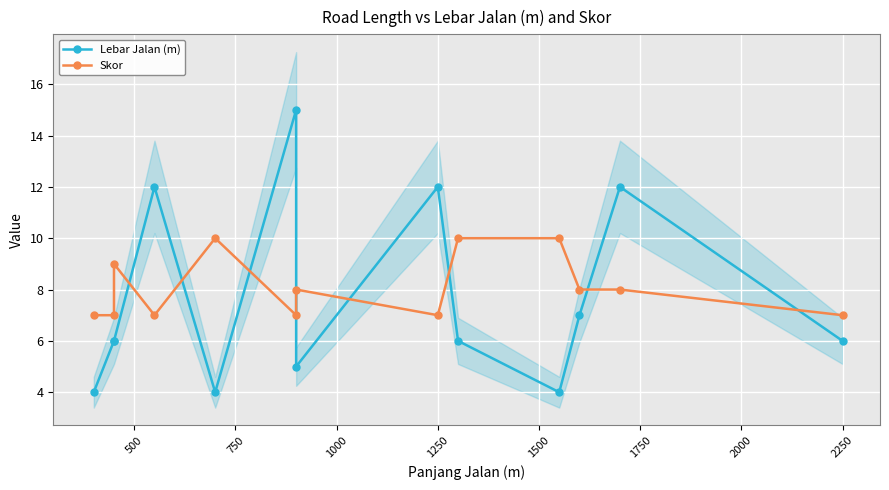

After their last crossing, which series has the higher values: Skor or Lebar Jalan (m)?

Skor